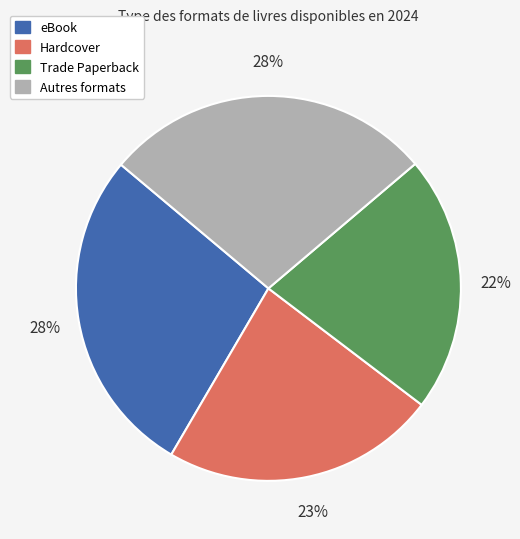

How many slices are in this pie chart?

4